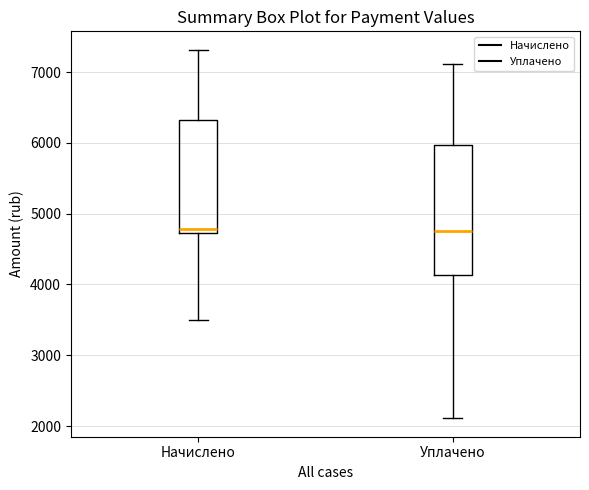

Where does the lower whisker of the box for Уплачено end on the y-axis? The values are not printed on the chart, so give them approximately, as read against the axis.

2100